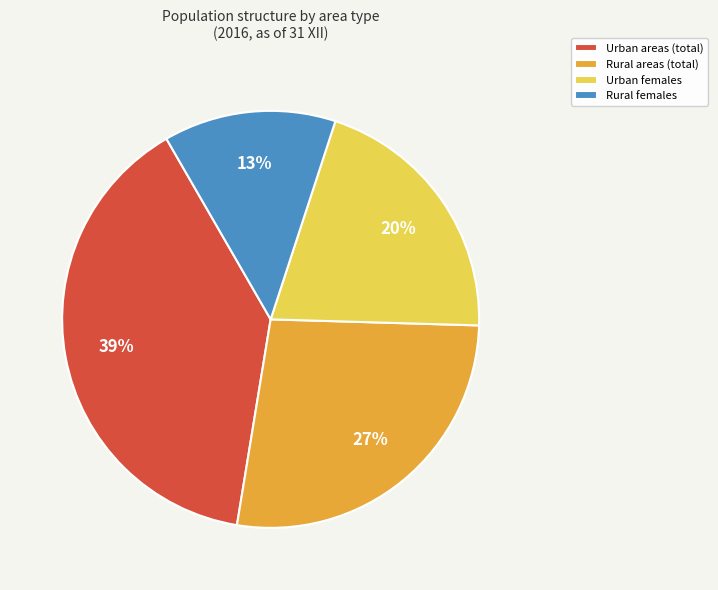

True or false: Rural areas (total) accounts for 12% of the total.

False